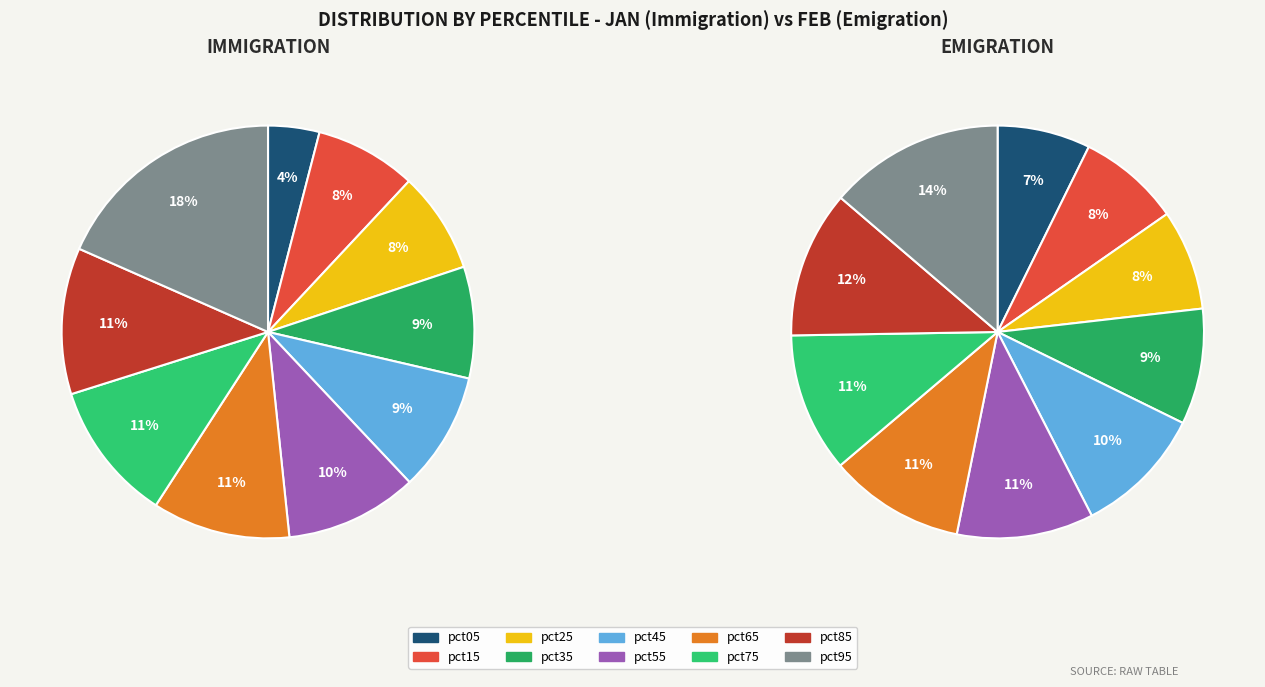

Is there any slice that represents more than half of the pie?

No